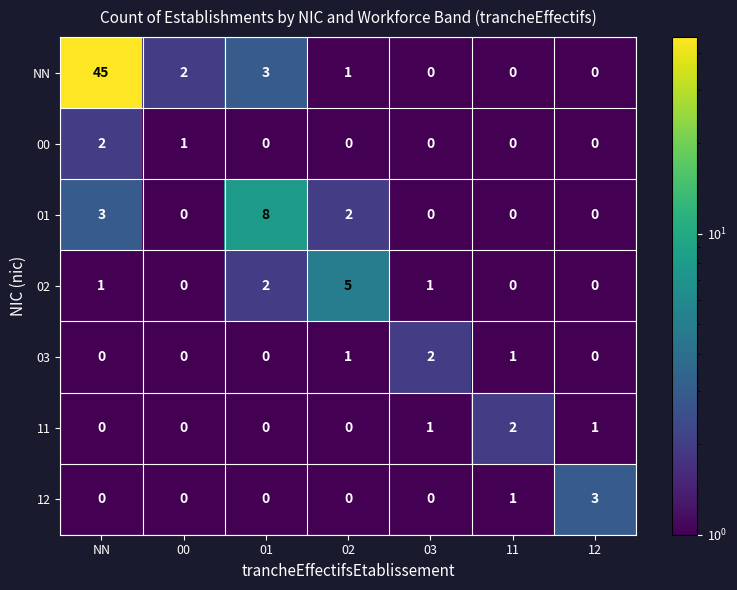

What is the spread (max minus min) of values at 03?

2